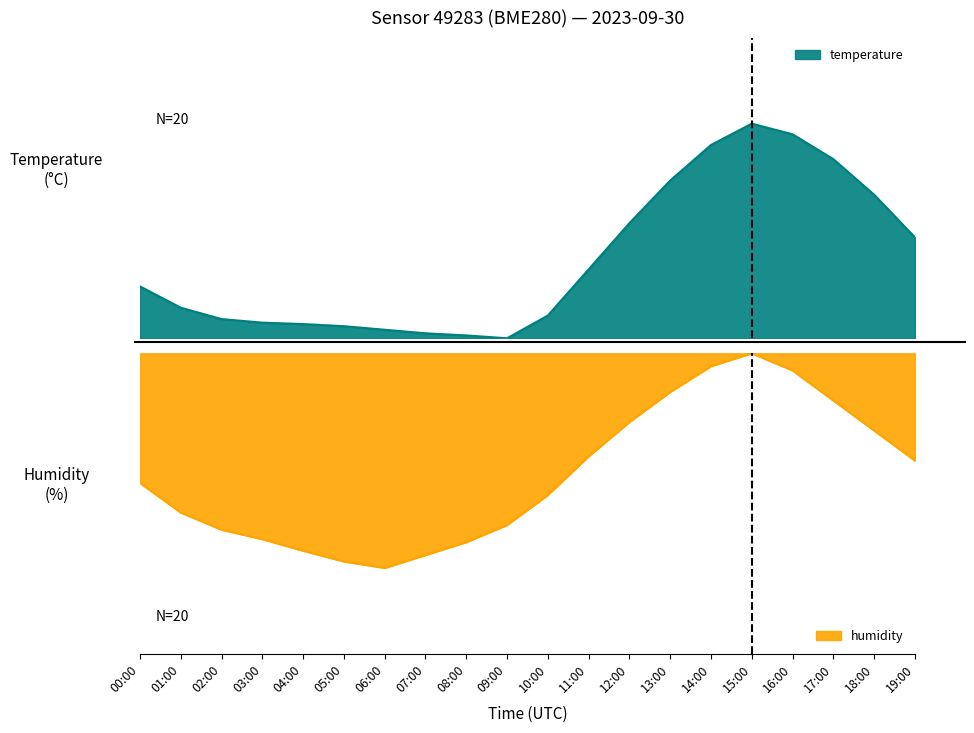

What are all the series names shown in the legend?

temperature, humidity